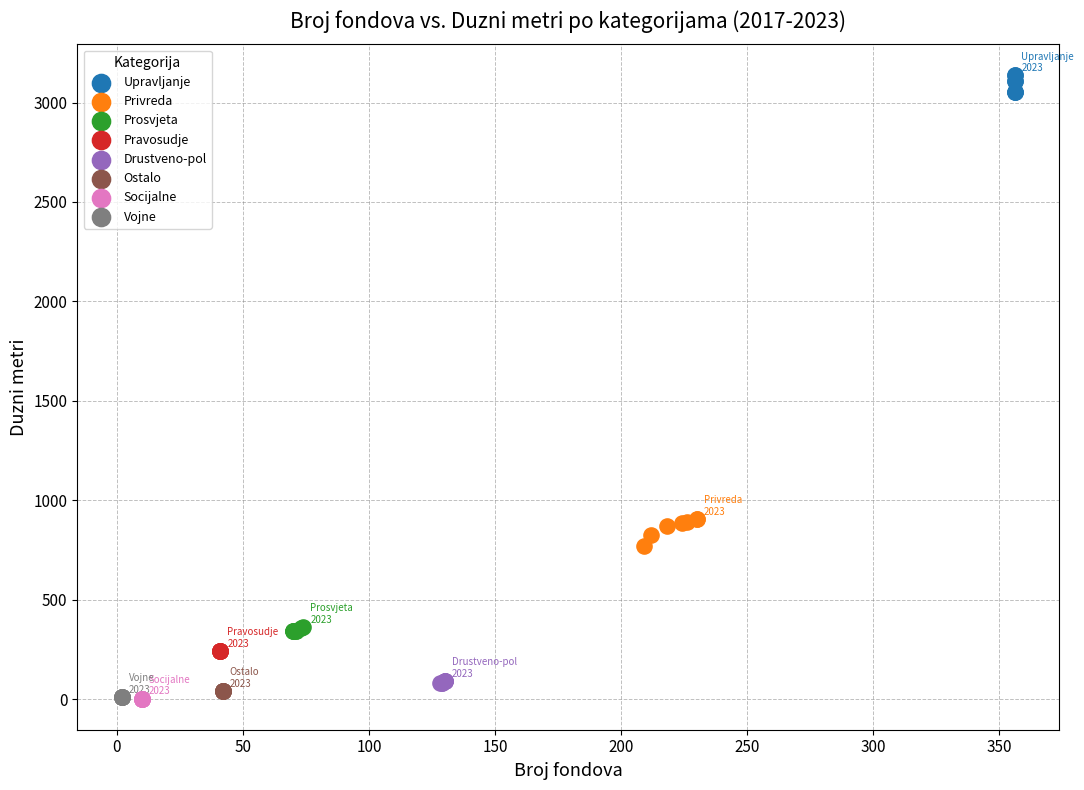

Which series reaches the maximum Y coordinate?

Upravljanje